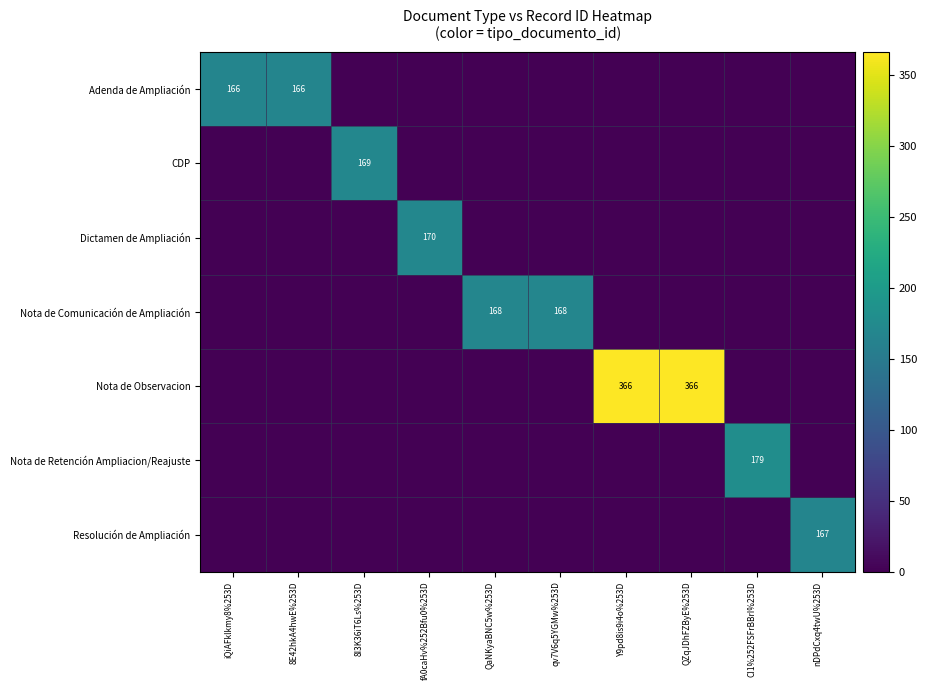

The Nota de Comunicación de Ampliación series shows 168 at QaNKyaBNC5w%253D. True or false?

True